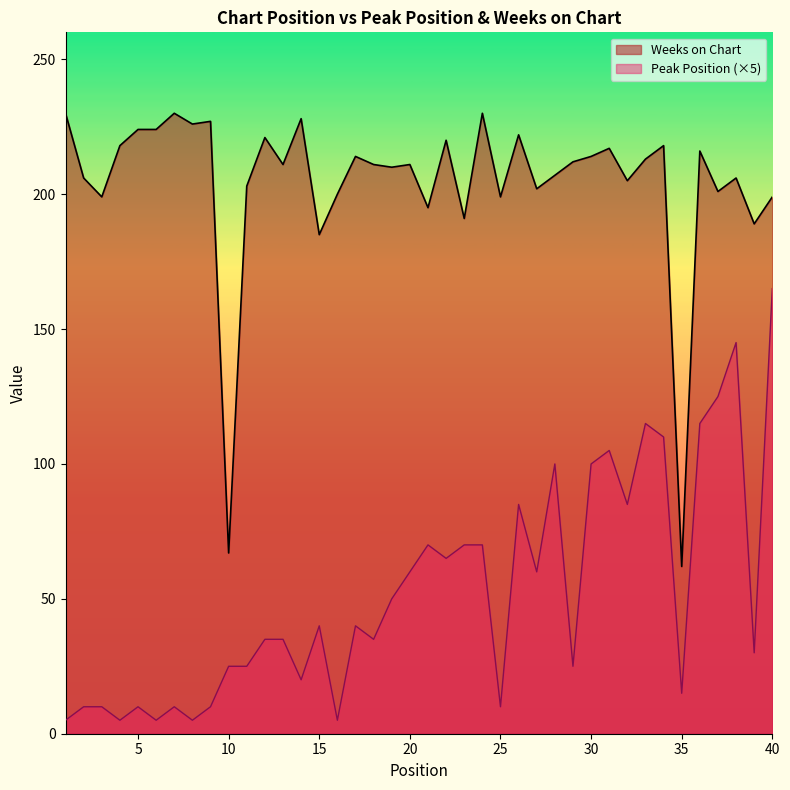

What is the difference between the highest and lowest values at 22?

155